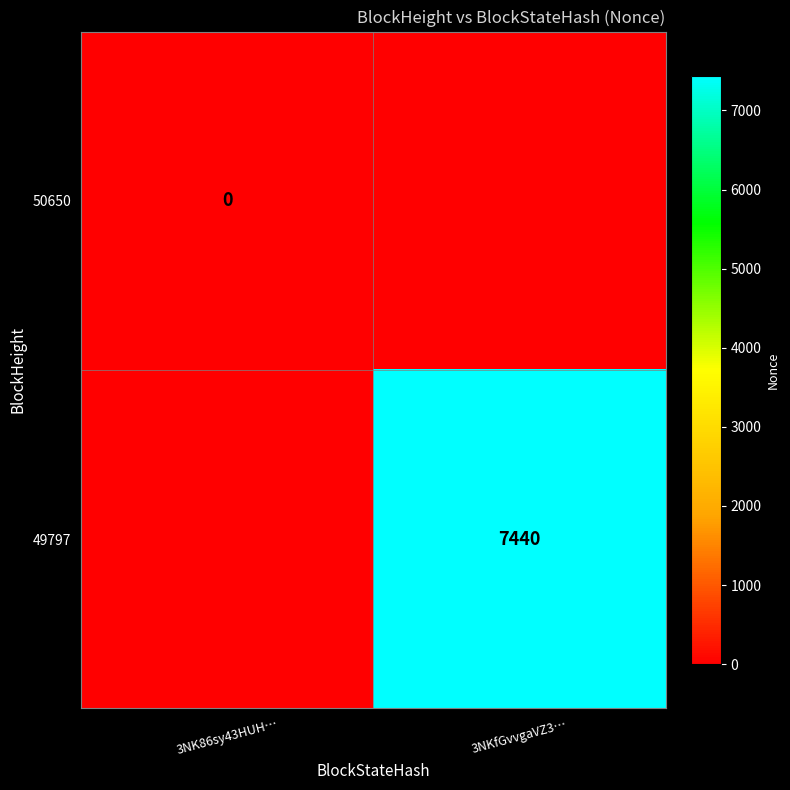

Is the value of 50650 at 3NK86sy43HUH… greater than the value of 49797 at 3NKfGvvgaVZ3…?

No